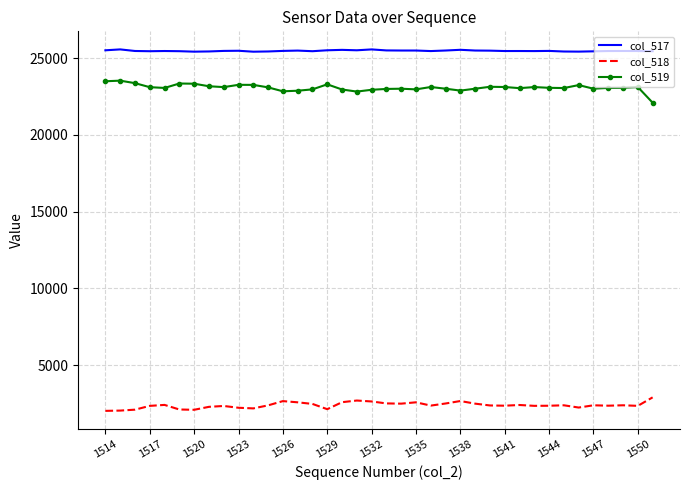

True or false: col_518 and col_519 intersect in this chart.

False